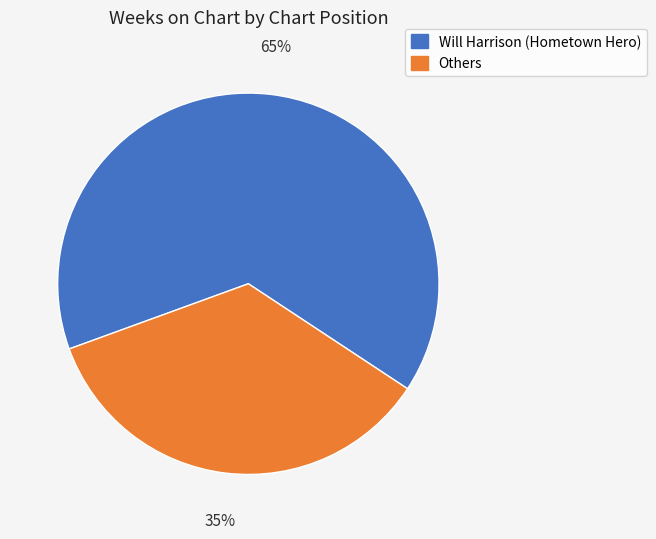

To the nearest percent, what is the difference between the largest and smallest slice percentages?

30%